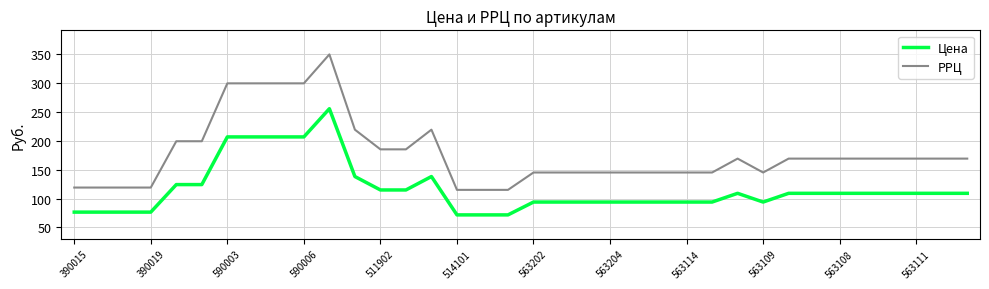

What is the minimum value shown in the chart?

71.8